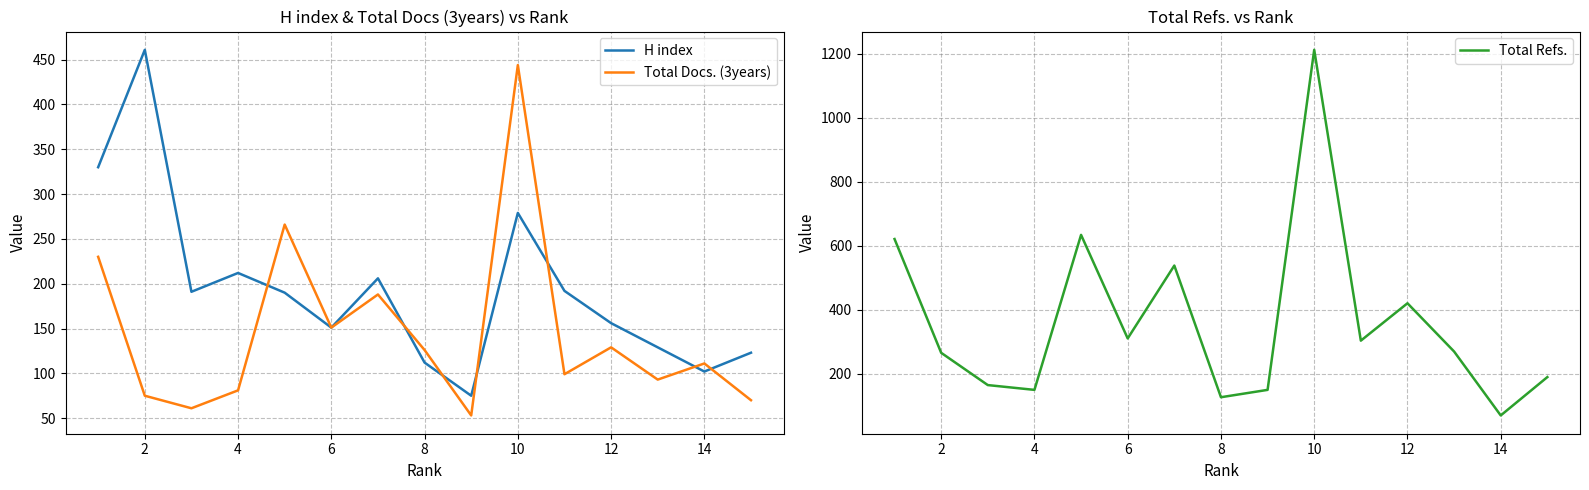

The value of H index at 6 is 364. True or false?

False